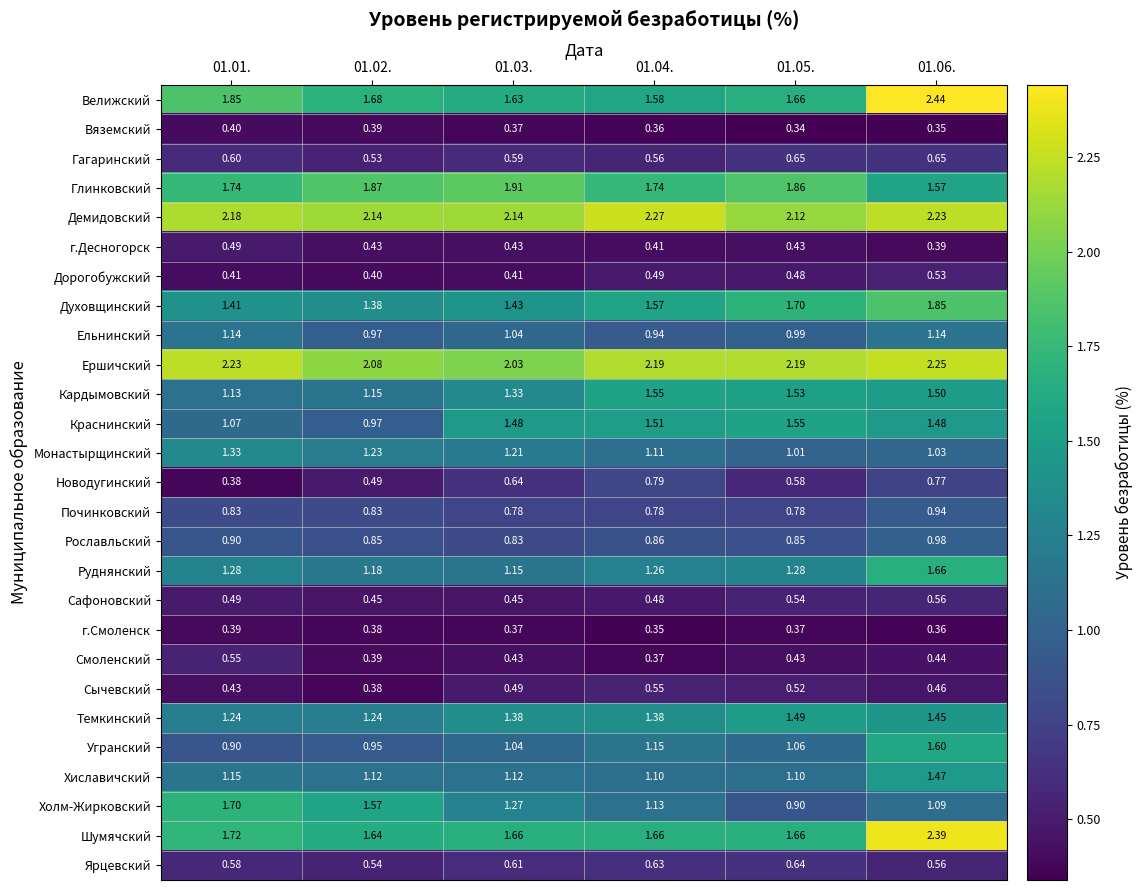

Which series has the widest spread of values?

Велижский